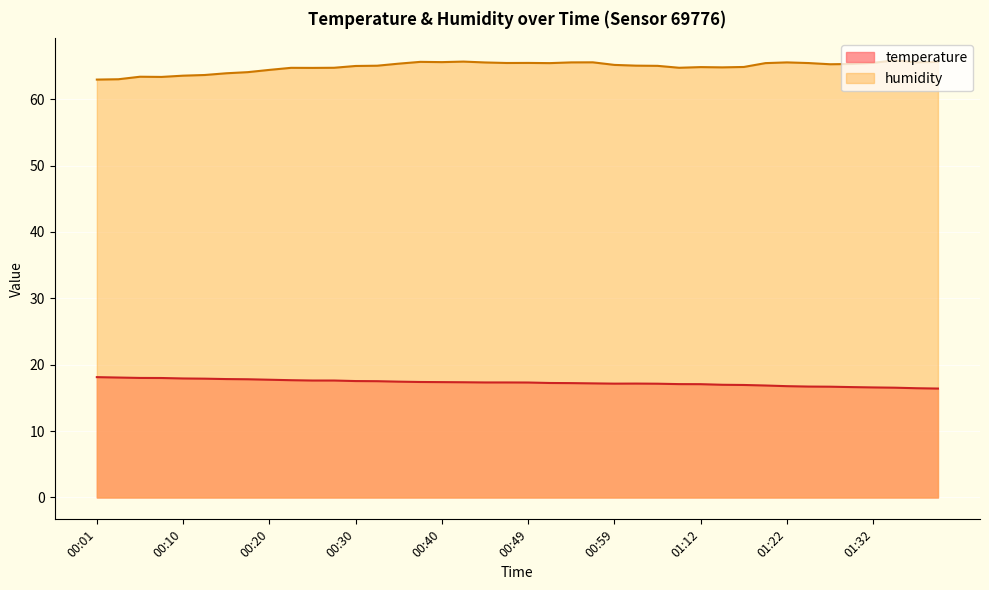

What is the difference between the second highest and minimum values in the humidity series?

2.7